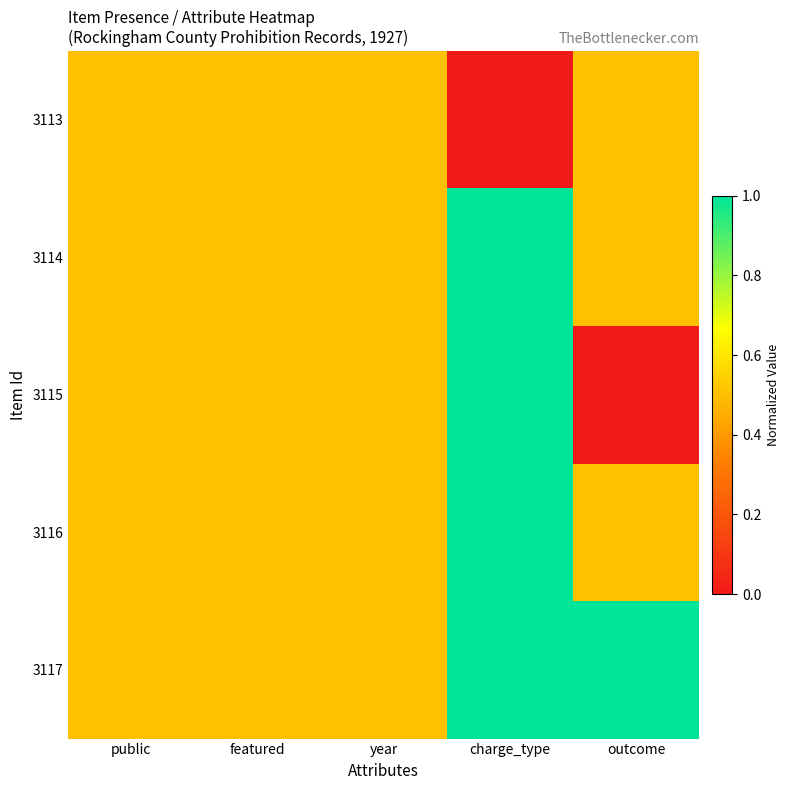

Reading left to right, what are all the values shown in this chart?

3113: public=0.5	featured=0.5	year=0.5	charge_type=0.0	outcome=0.5
3114: public=0.5	featured=0.5	year=0.5	charge_type=1.0	outcome=0.5
3115: public=0.5	featured=0.5	year=0.5	charge_type=1.0	outcome=0.0
3116: public=0.5	featured=0.5	year=0.5	charge_type=1.0	outcome=0.5
3117: public=0.5	featured=0.5	year=0.5	charge_type=1.0	outcome=1.0